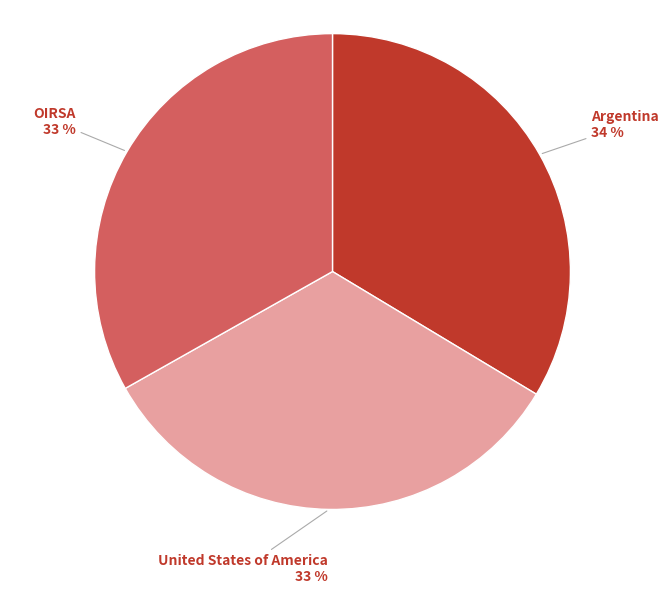

Do OIRSA and United States of America together represent more than half of the pie?

Yes